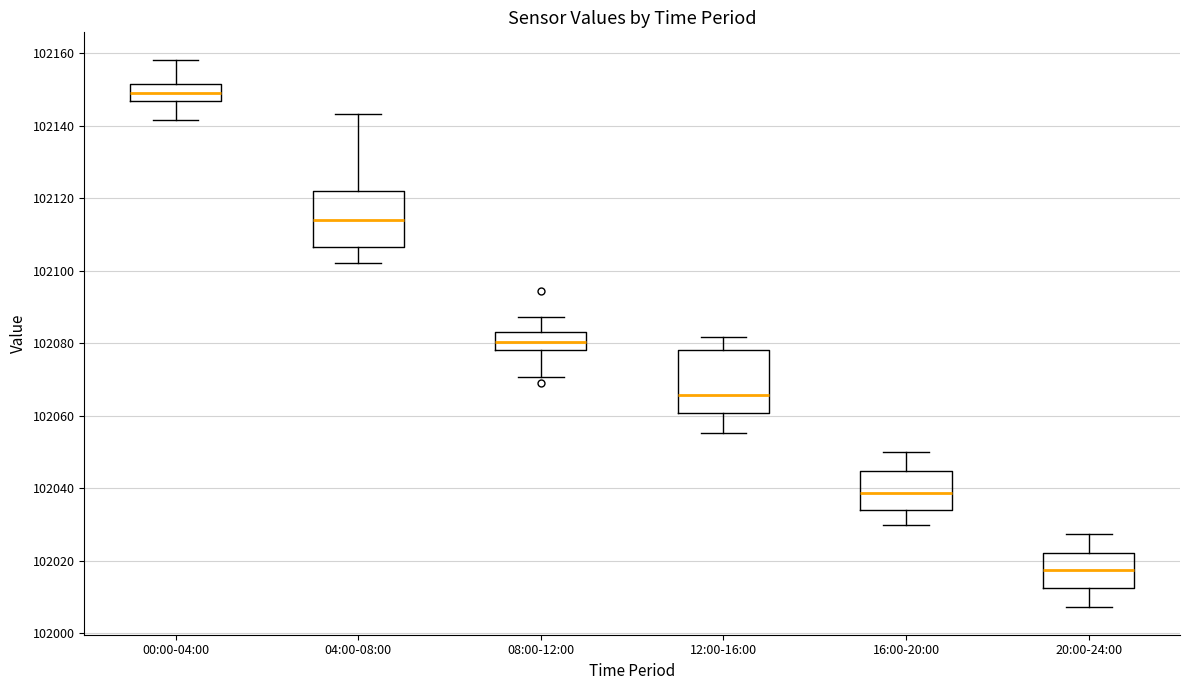

Which box has the lowest median line?

20:00-24:00